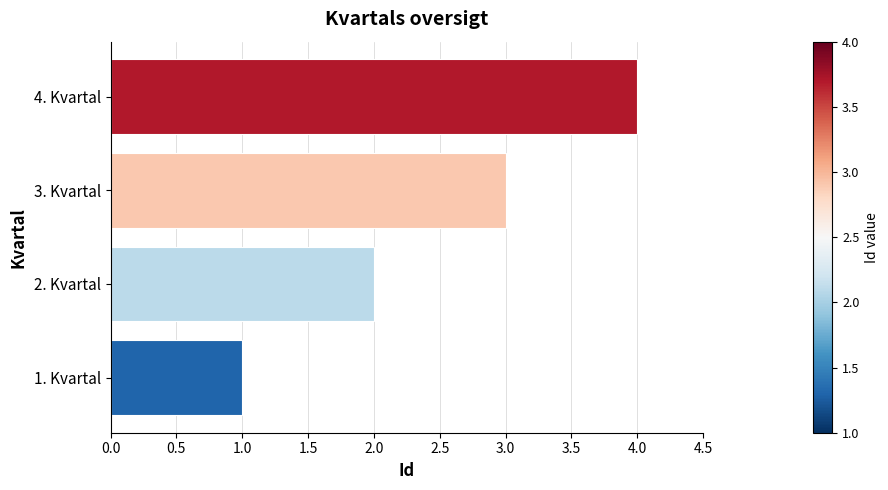

Is it true that the value at 3. Kvartal is 1?

False